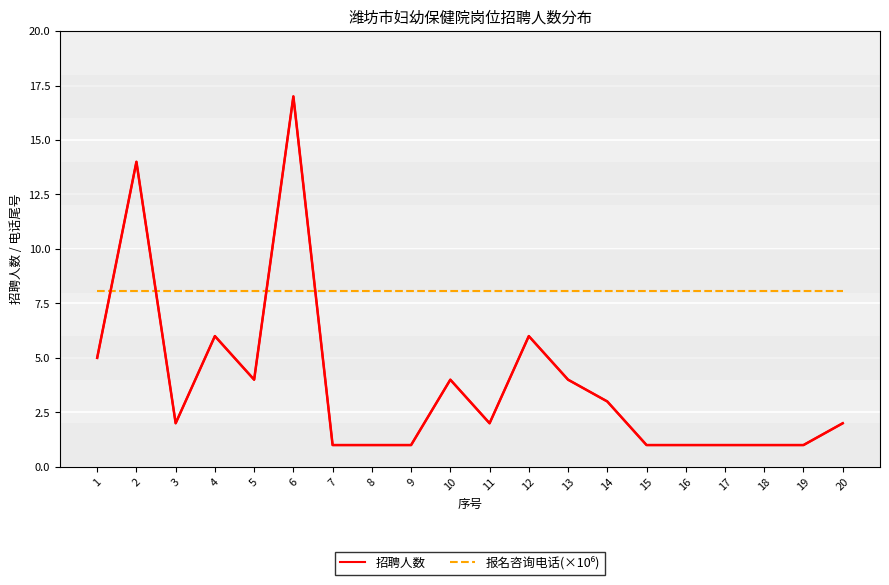

At how many categories does at least one series exceed 4?

20